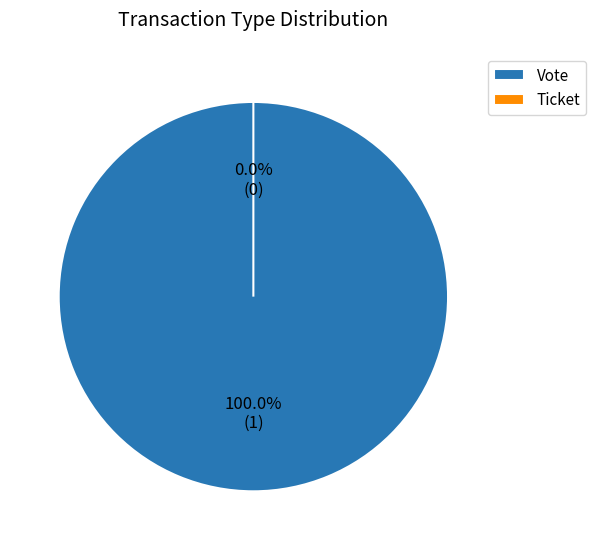

What is the total percentage of Ticket and Vote?

100.0%